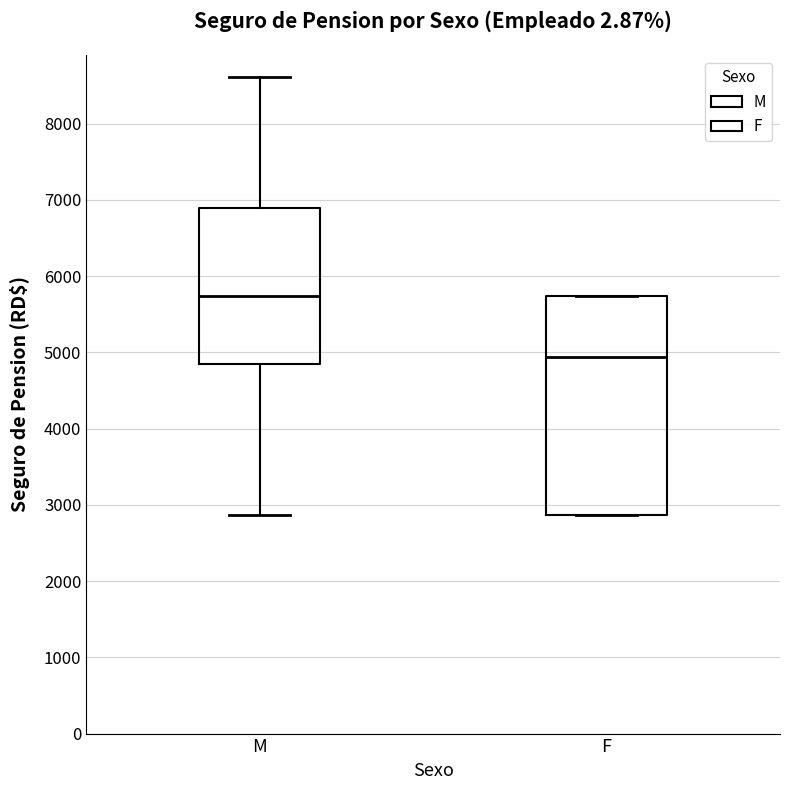

Which box's median line is the lowest?

F